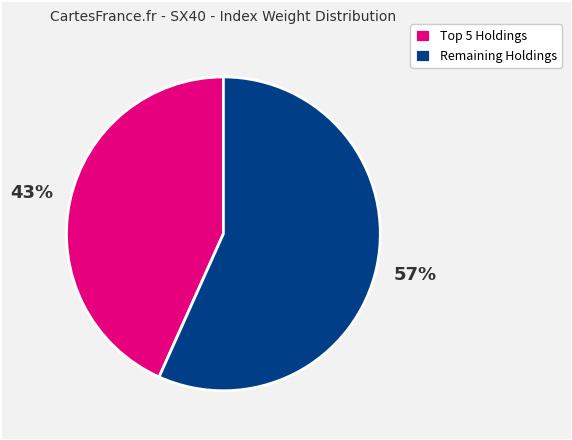

Which category has the biggest portion of the pie?

Remaining Holdings